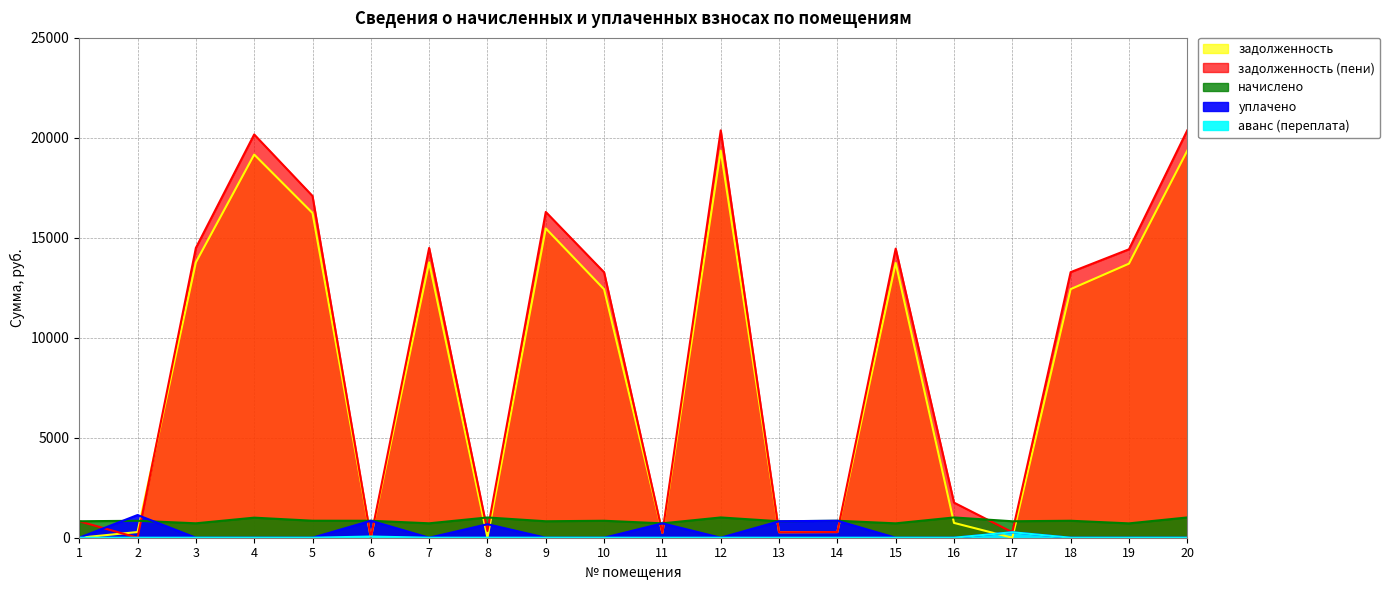

At which category does начислено reach its first local valley?

3